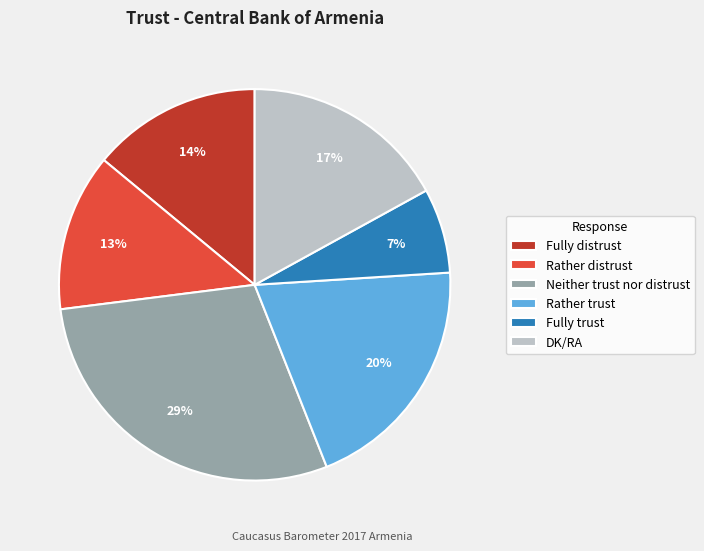

How many slices are in this pie chart?

6